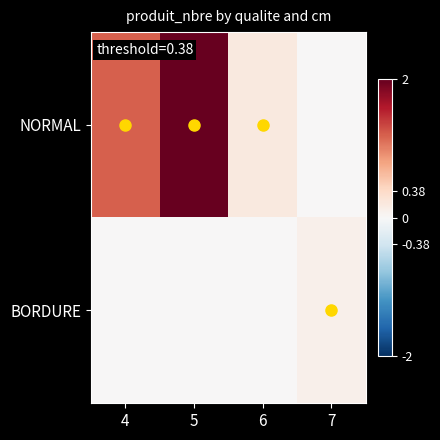

Which series has the widest spread of values?

NORMAL